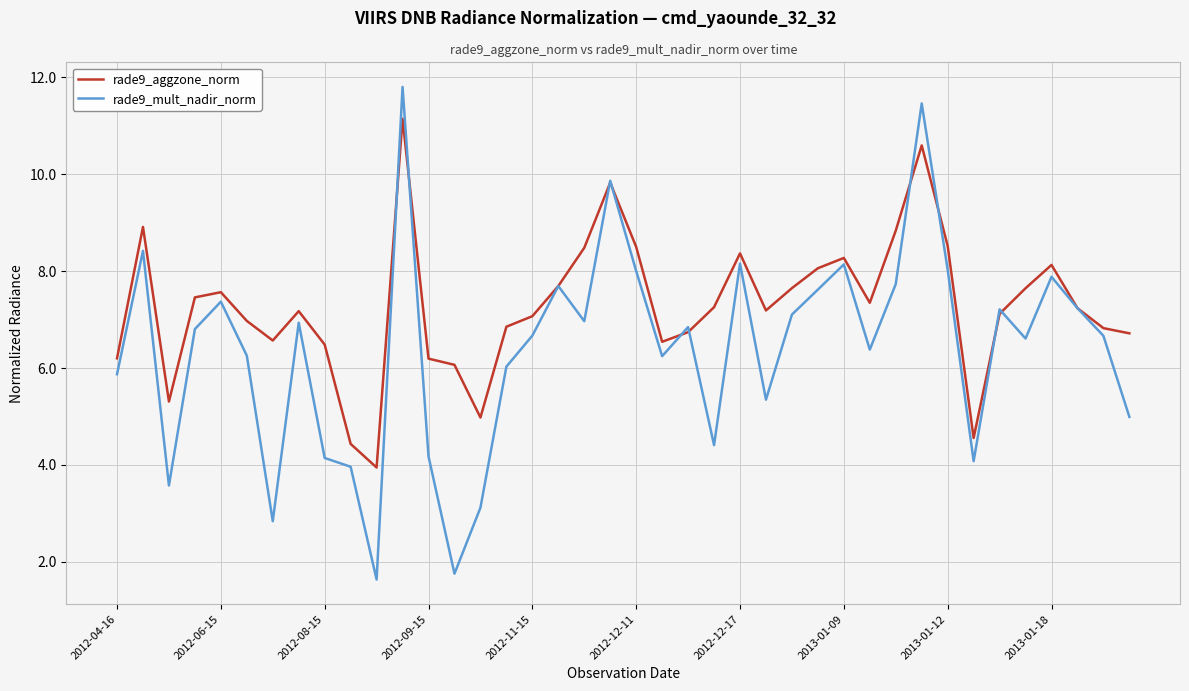

What is the smallest value displayed?

1.6